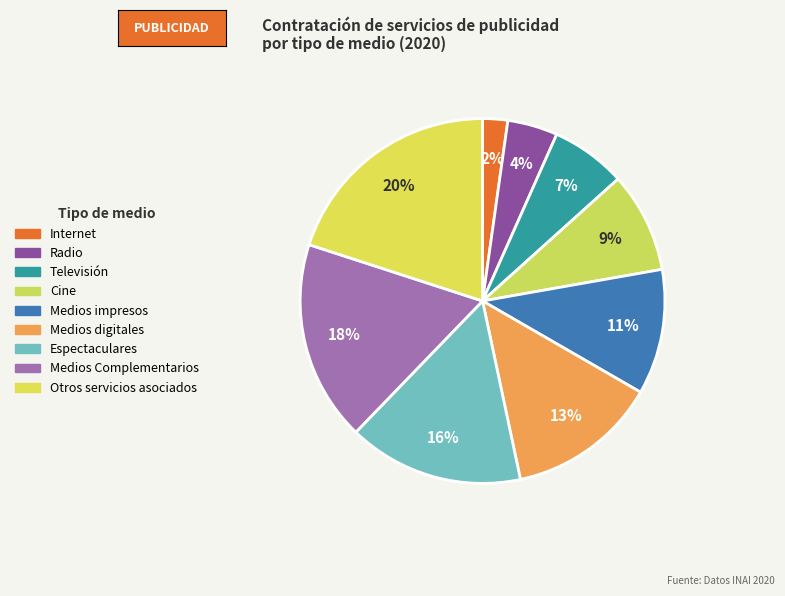

Does Espectaculares account for over 50% of the chart?

No